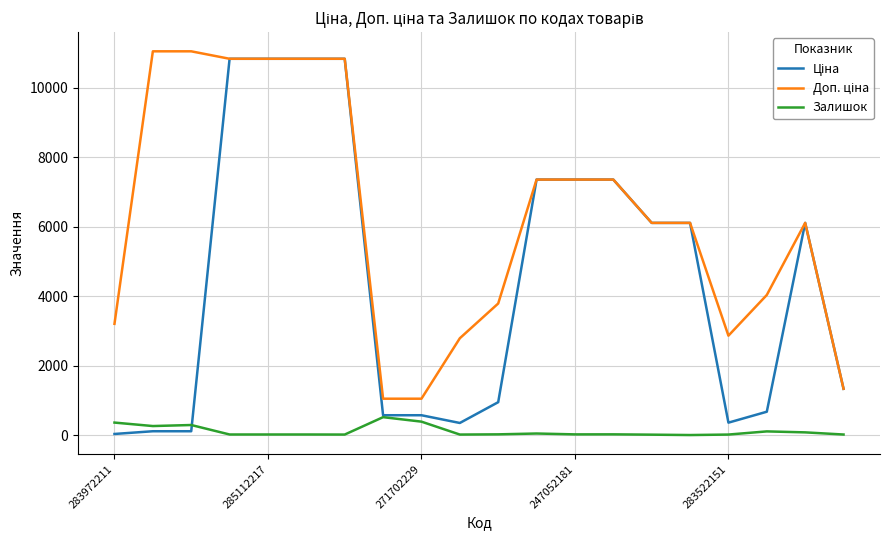

What is the greatest value displayed?

11055.0